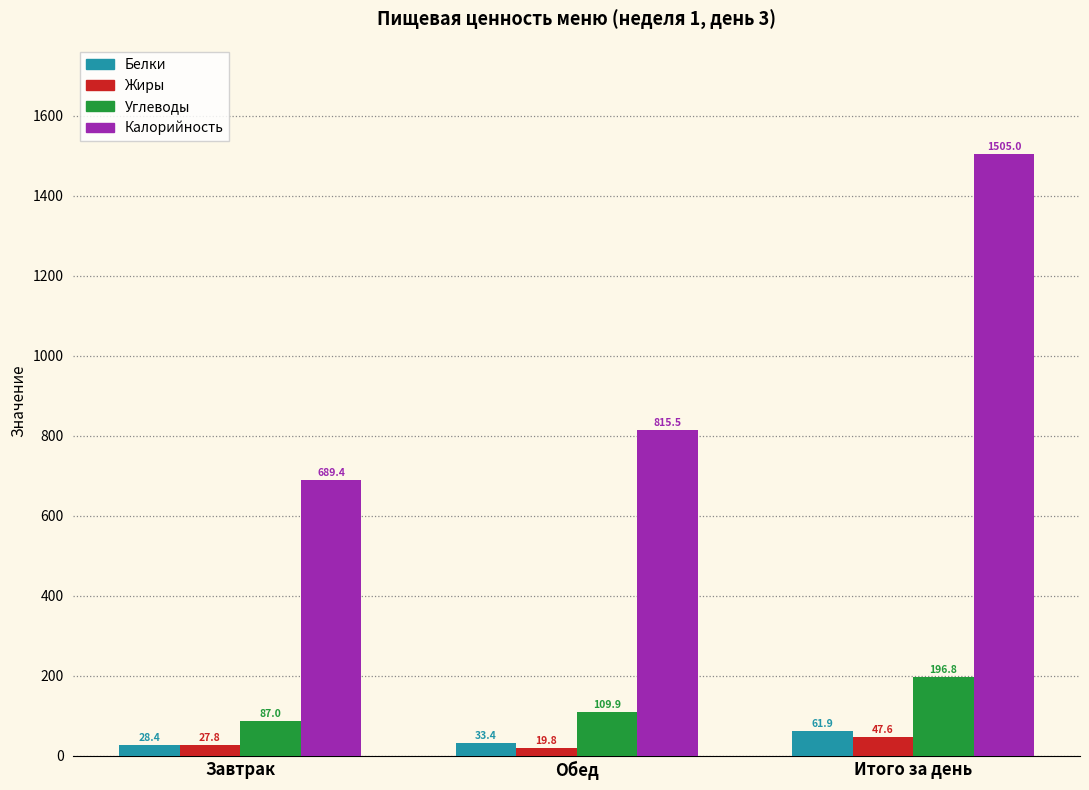

What is the value of the Жиры bar at the 1st from the left?

27.8